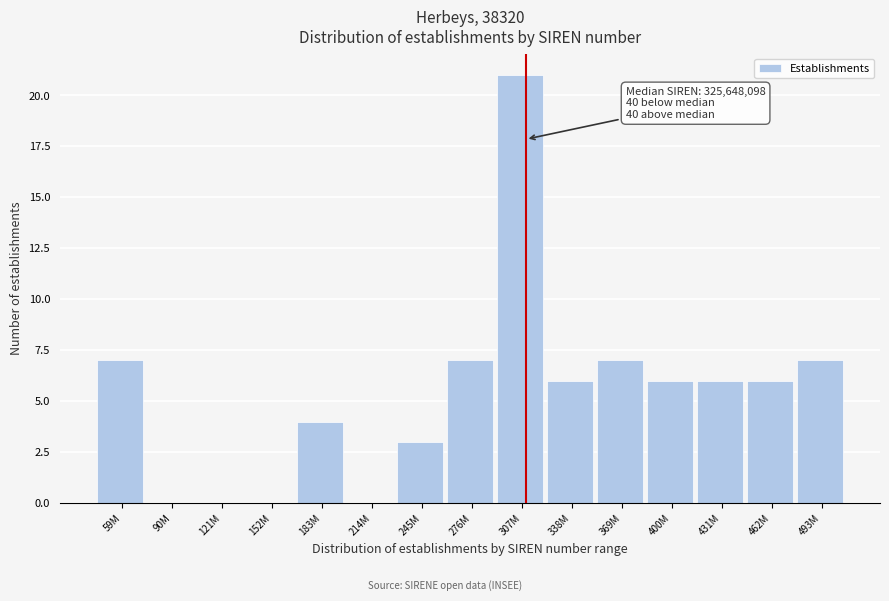

Reading left to right, list all the values displayed in this chart.

59M=7	90M=0	121M=0	152M=0	183M=4	214M=0	245M=3	276M=7	307M=21	338M=6	369M=7	400M=6	431M=6	462M=6	493M=7